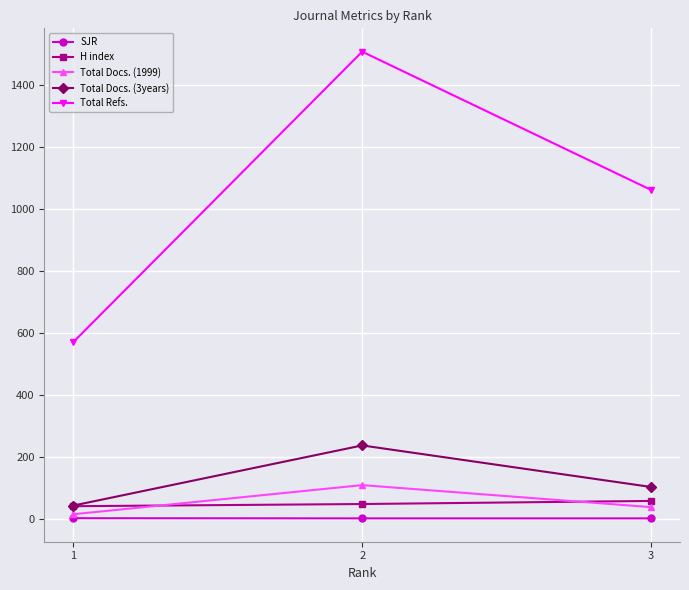

What is the spread (max minus min) of values at 3?

1059.3